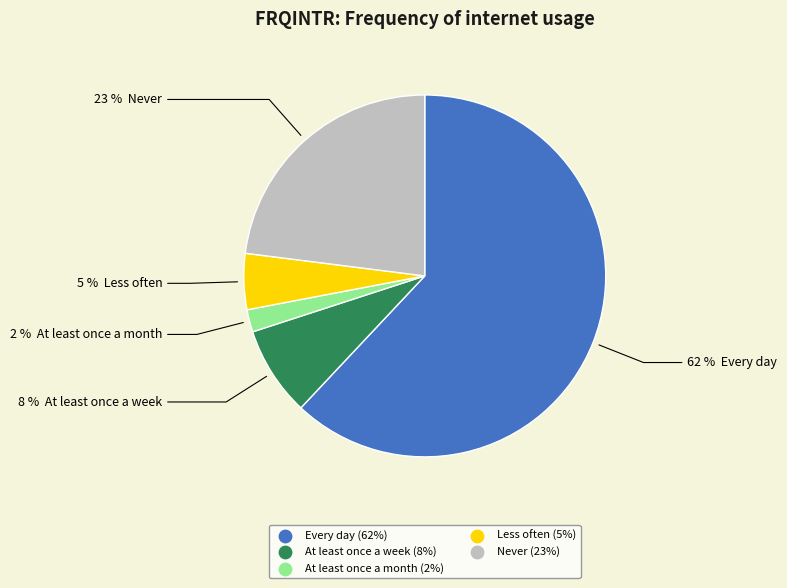

To the nearest percent, what is the difference between the largest and smallest slice percentages?

60%